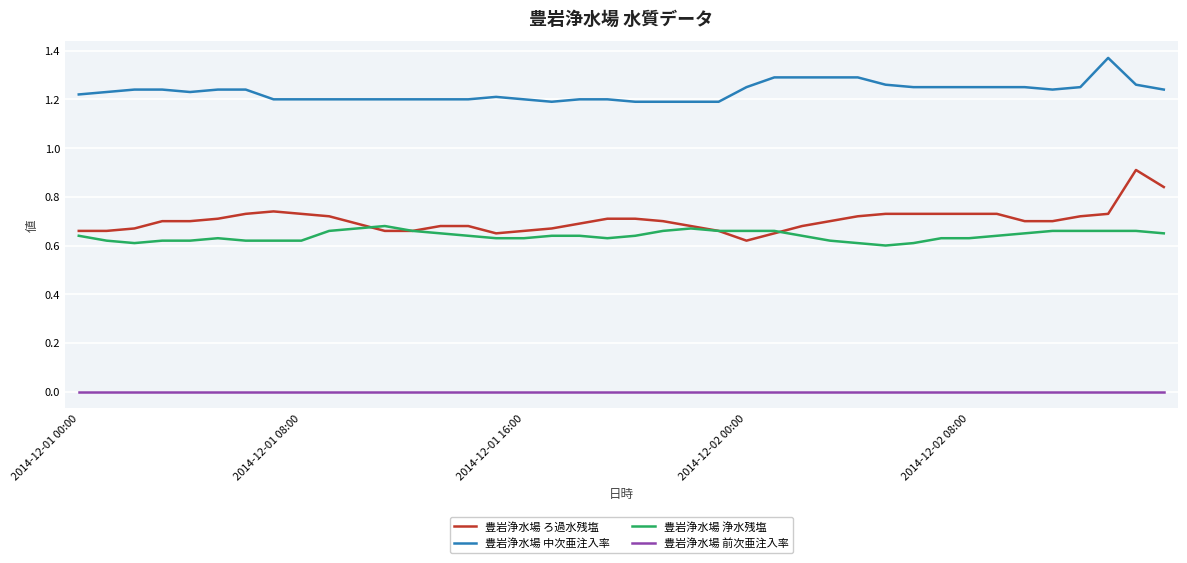

Which series has the largest range (max minus min)?

豊岩浄水場 ろ過水残塩